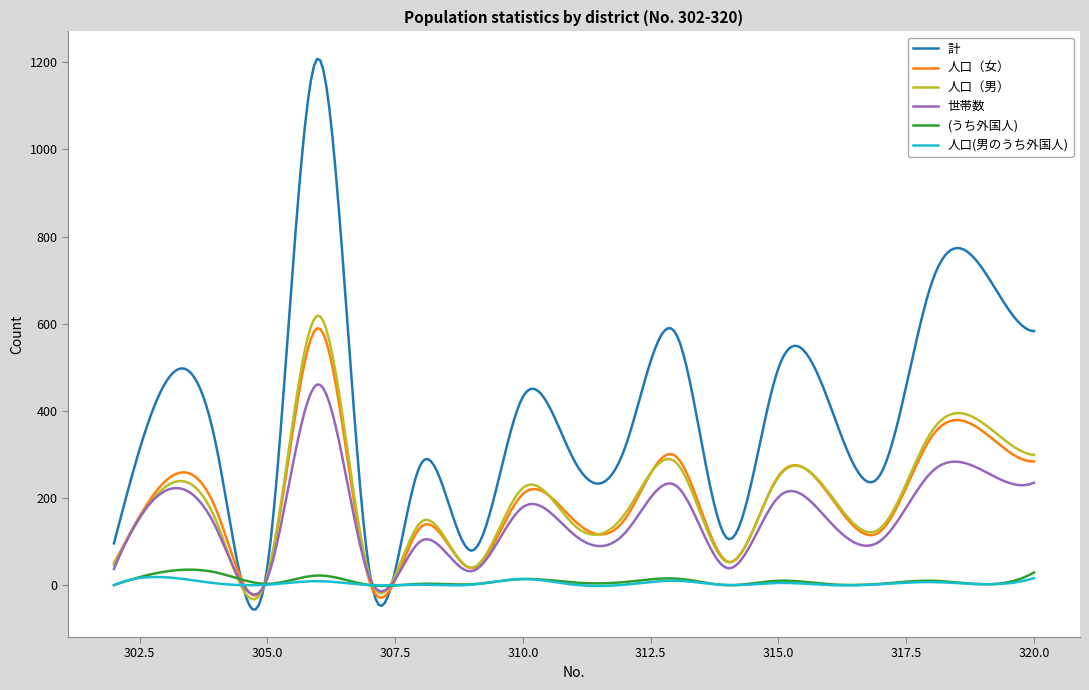

What is the greatest value displayed?

1207.7